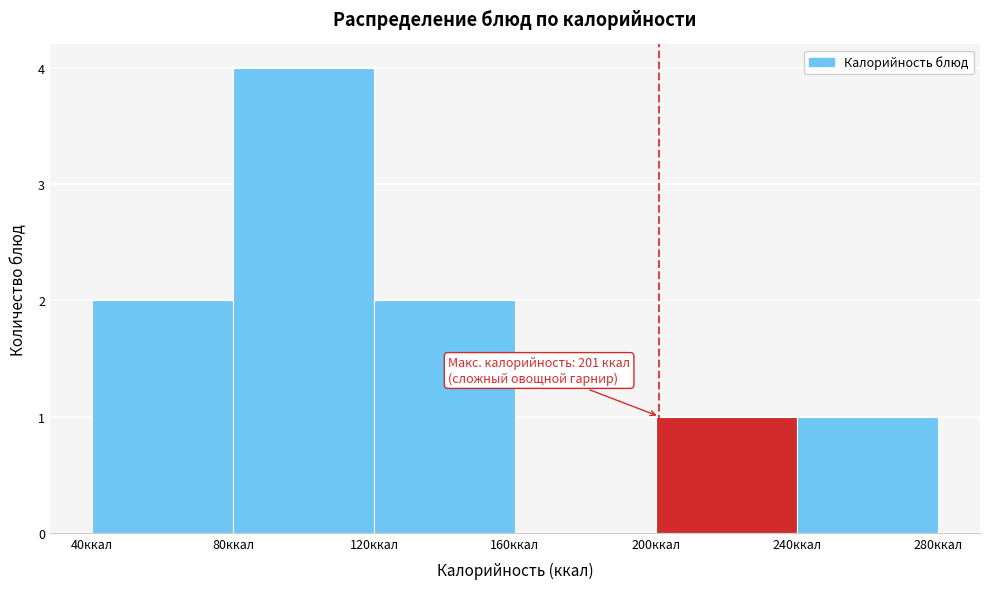

Over which range of the x-axis is the bar tallest?

80 to 120